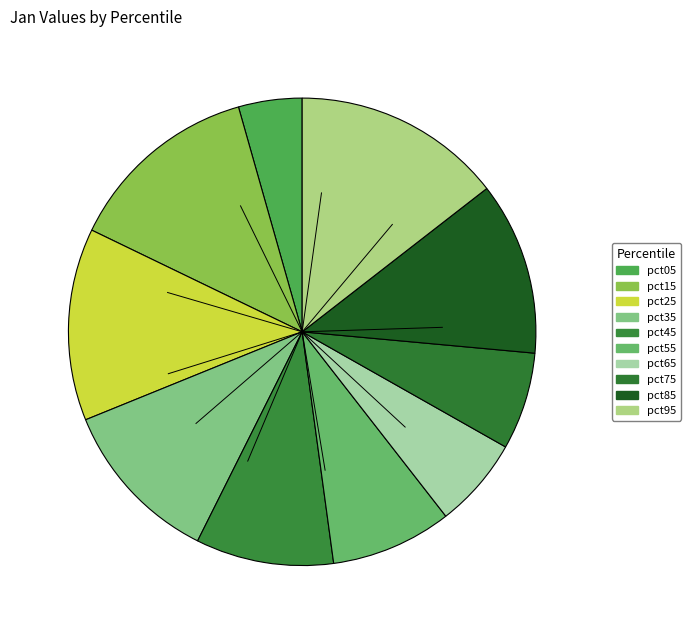

How much of the chart is everything except pct95?

85.5%